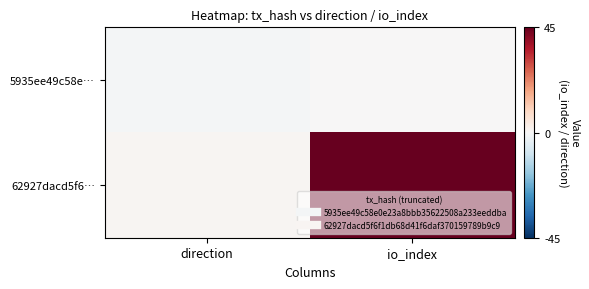

Which series changed the most between direction and io_index?

62927dacd5f6…